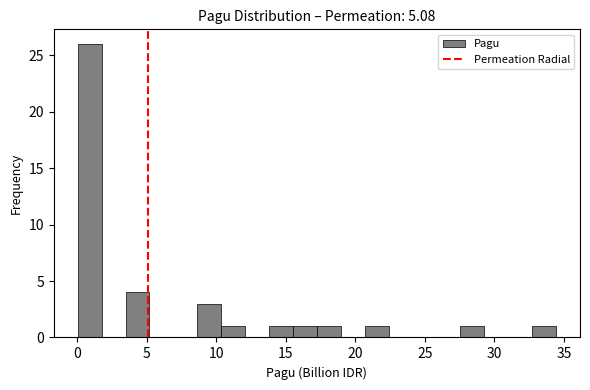

Around what value on the x-axis is the tallest bar? Give the approximate position of its centre, as read against the axis.

1.0